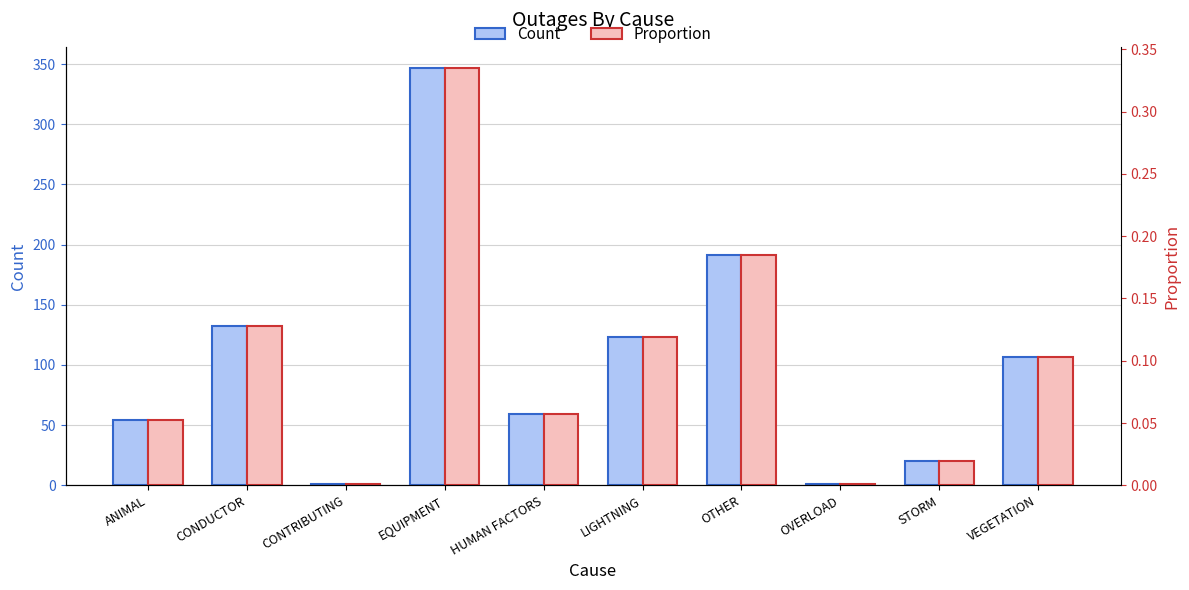

At how many categories does at least one series exceed 294?

1